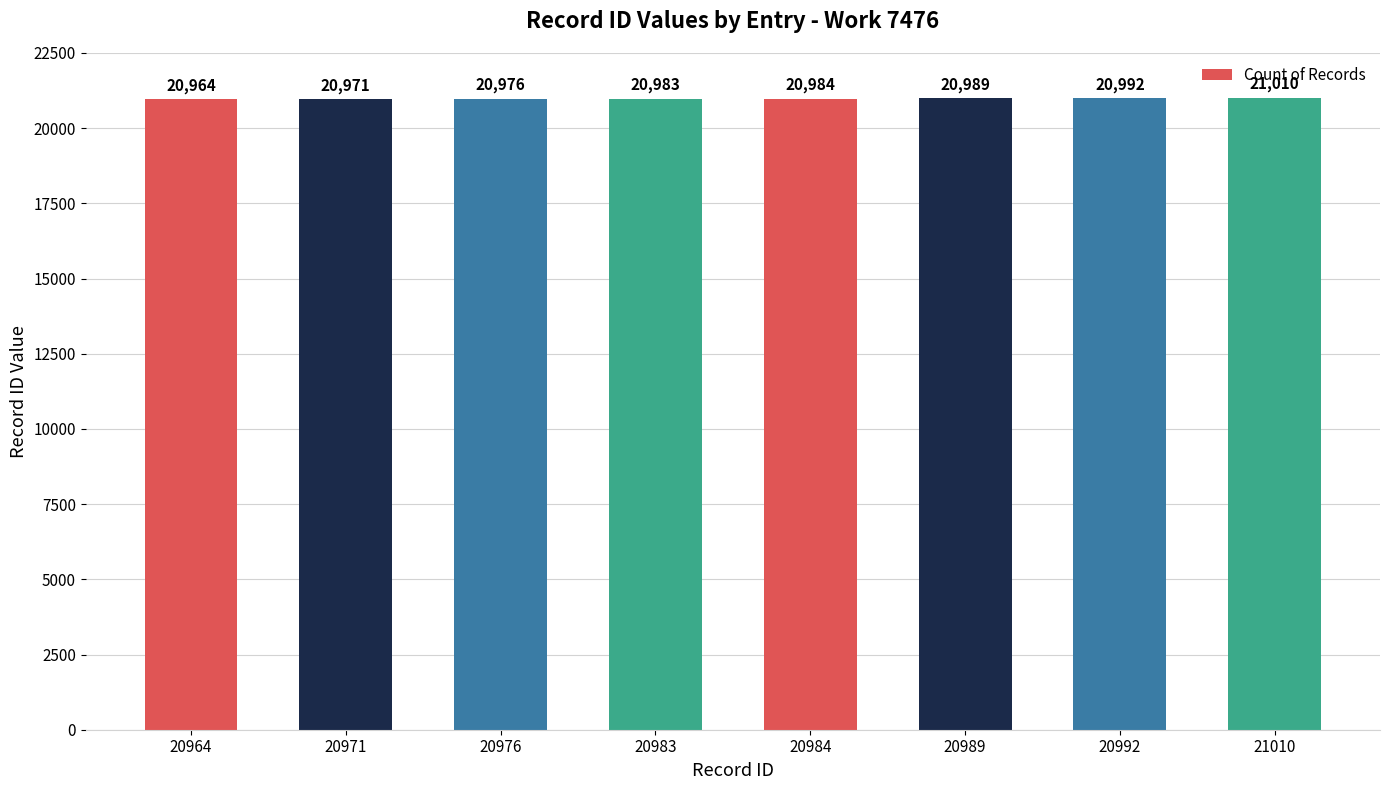

List the labels in order of value, largest first.

21010, 20992, 20989, 20984, 20983, 20976, 20971, 20964